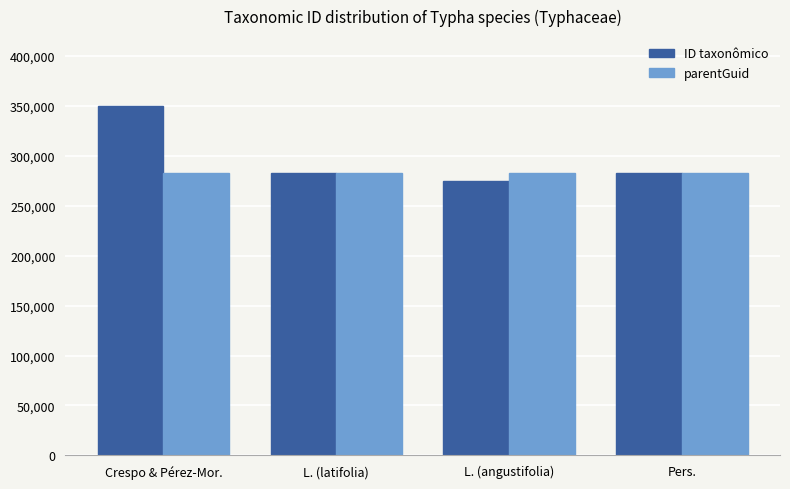

Between Crespo & Pérez-Mor. and L. (latifolia), which series saw the biggest shift?

ID taxonômico